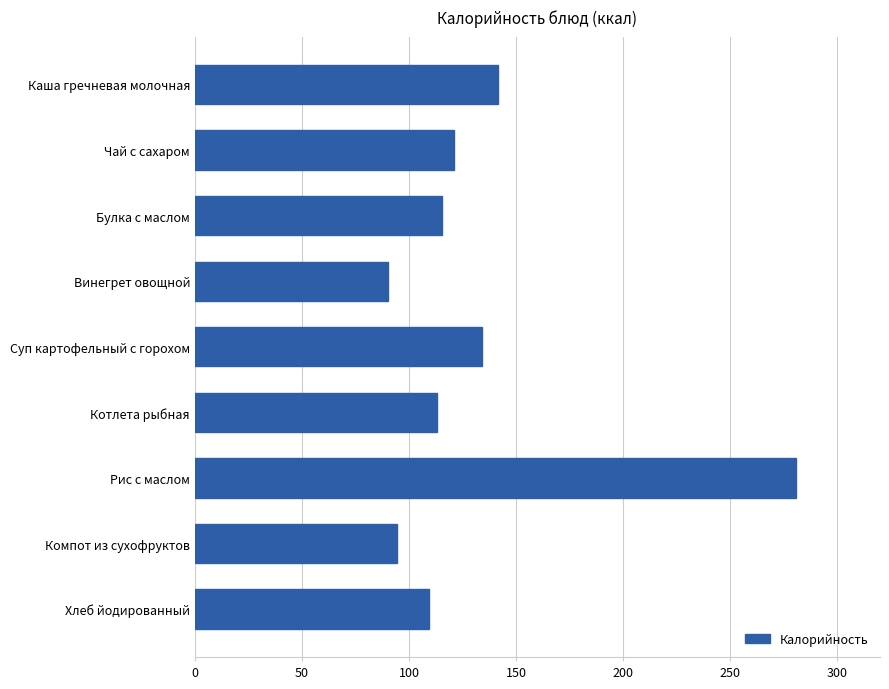

Approximately how many times larger is the value at Рис с маслом compared to Чай с сахаром?

2.3